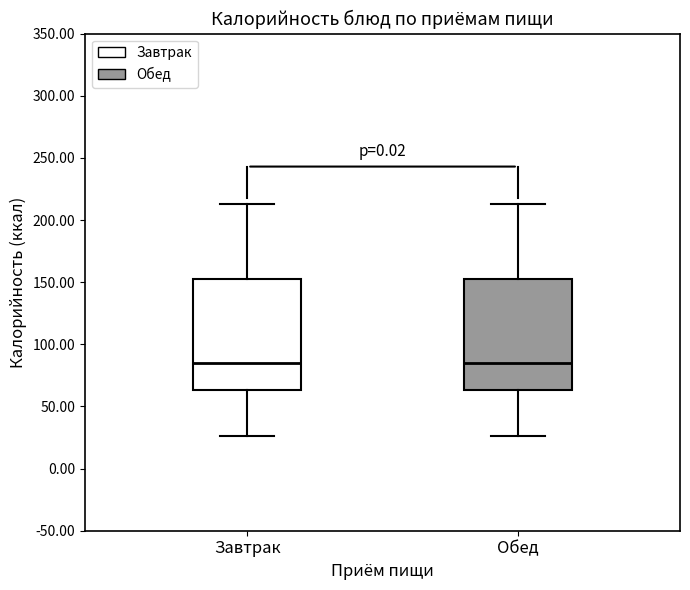

Reading left to right, transcribe this box plot: for each box, give where its median line is, the range the box spans, and where its two whiskers end, as read against the y-axis. The values are not printed on the chart, so give them approximately, as read against the axis.

Завтрак: median 85, box 65 to 155, whiskers 25 to 215
Обед: median 85, box 65 to 155, whiskers 25 to 215